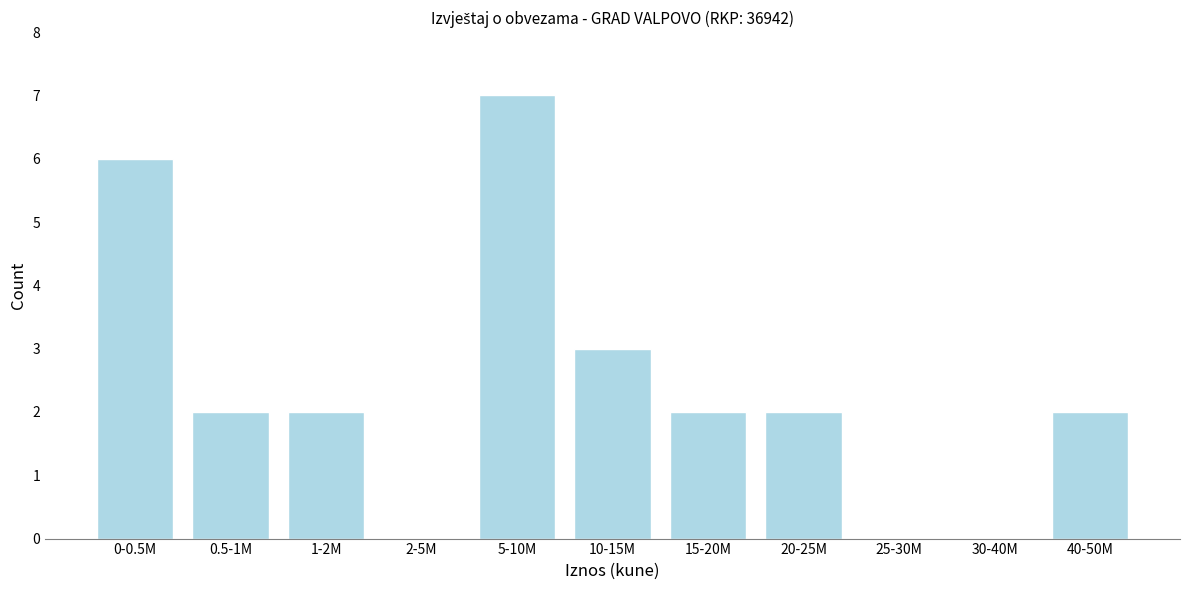

Reading right to left, what are all the values shown in this chart?

40-50M=2	30-40M=0	25-30M=0	20-25M=2	15-20M=2	10-15M=3	5-10M=7	2-5M=0	1-2M=2	0.5-1M=2	0-0.5M=6